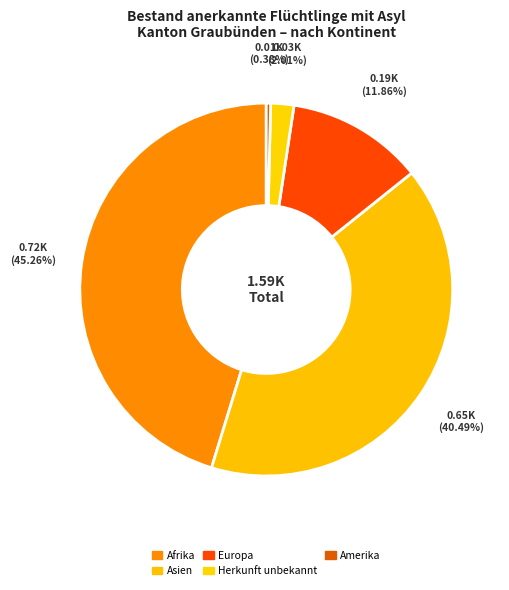

Which slice is the largest?

Afrika